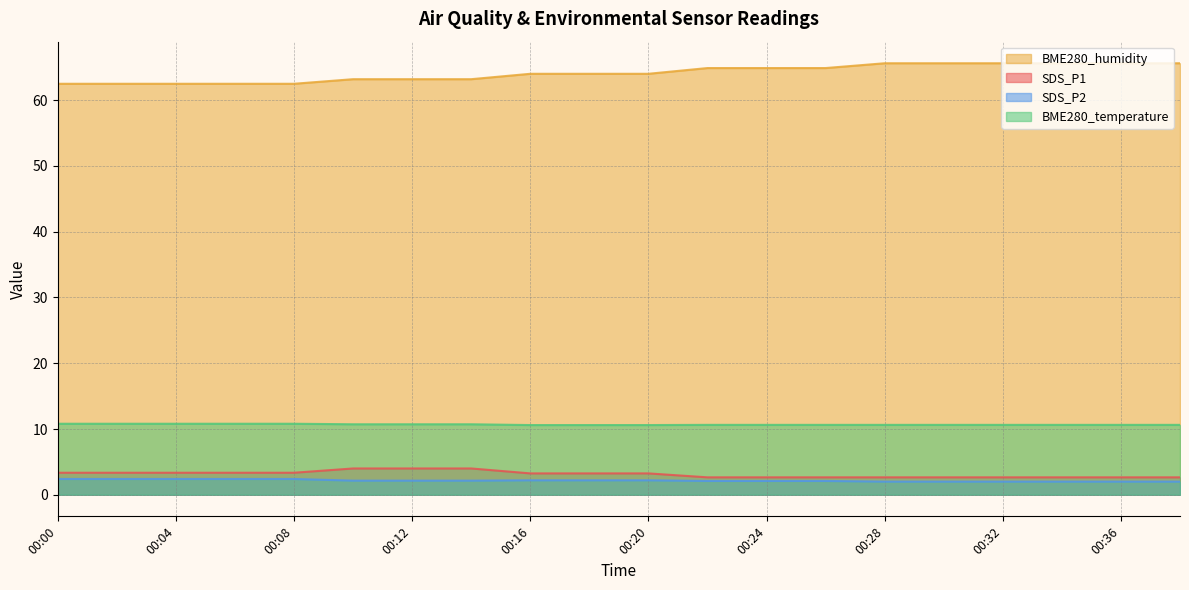

Is it true that SDS_P2 equals 2.7 at 00:34?

False